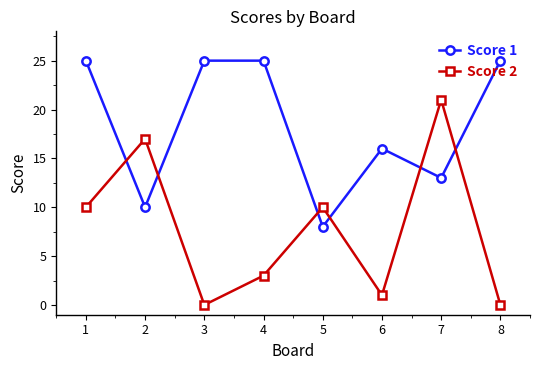

Reading left to right, what are all the values shown in this chart?

Score 1: 25	10	25	25	8	16	13	25
Score 2: 10	17	0	3	10	1	21	0